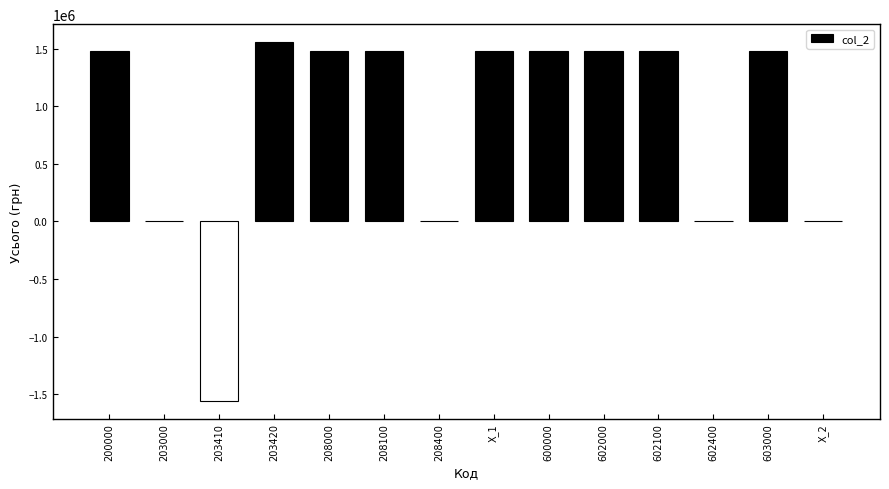

True or false: the data shows 1482509.1 at 208100.

True